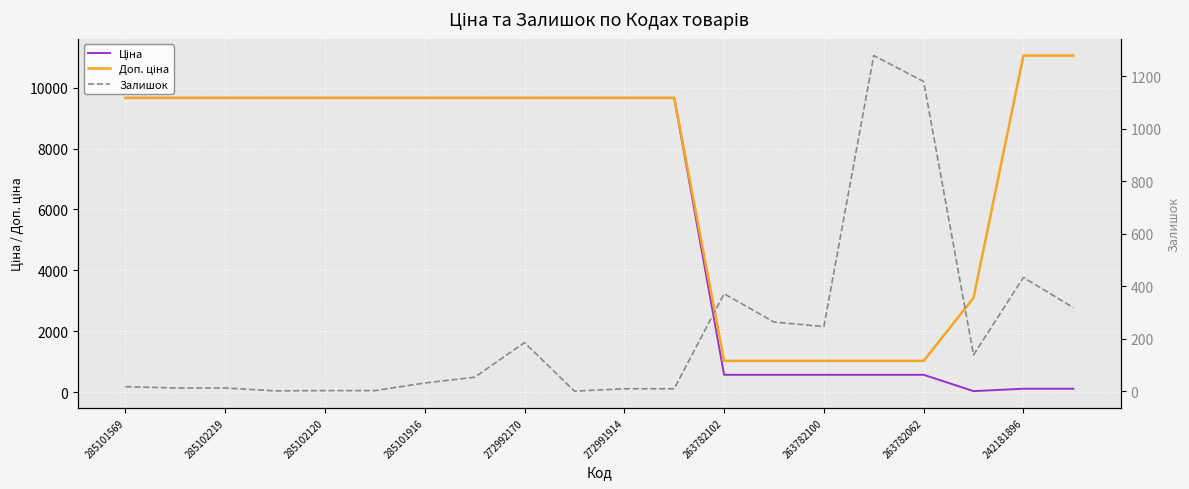

Where is Ціна nearest to the value 4847?

263782102